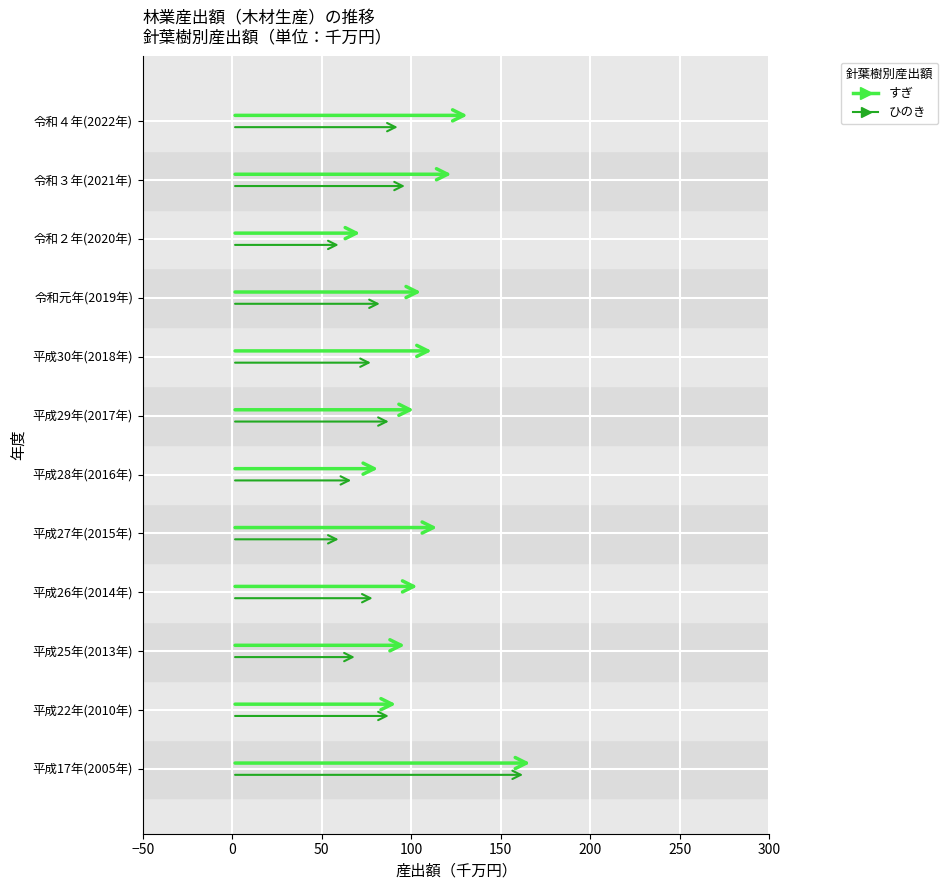

Reading right to left, transcribe all the data shown in this chart.

すぎ: 133	124	73	107	113	103	83	116	105	98	93	168
ひのき: 94	98	61	84	79	89	68	61	80	70	89	164